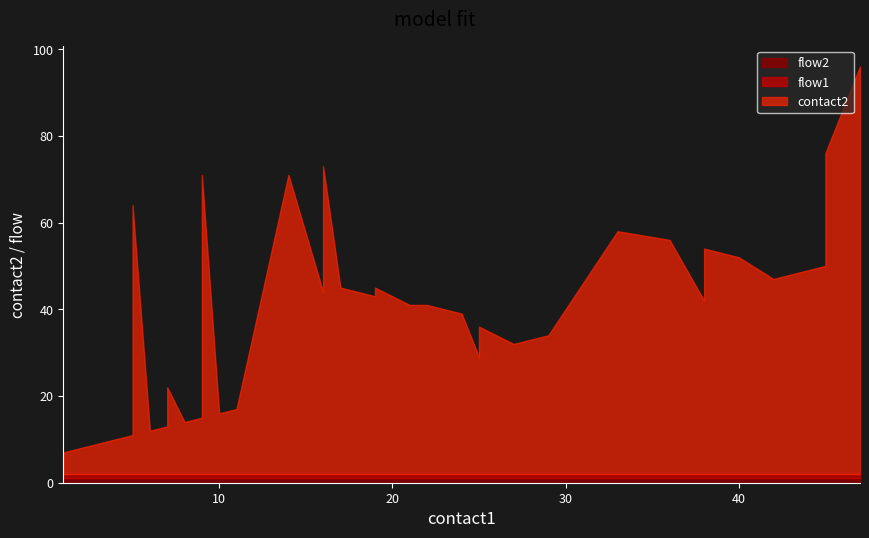

What is the average value of the contact2 series?

36